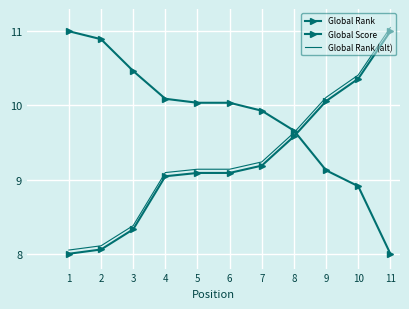

True or false: Global Rank and Global Rank (alt) cross at least once.

False